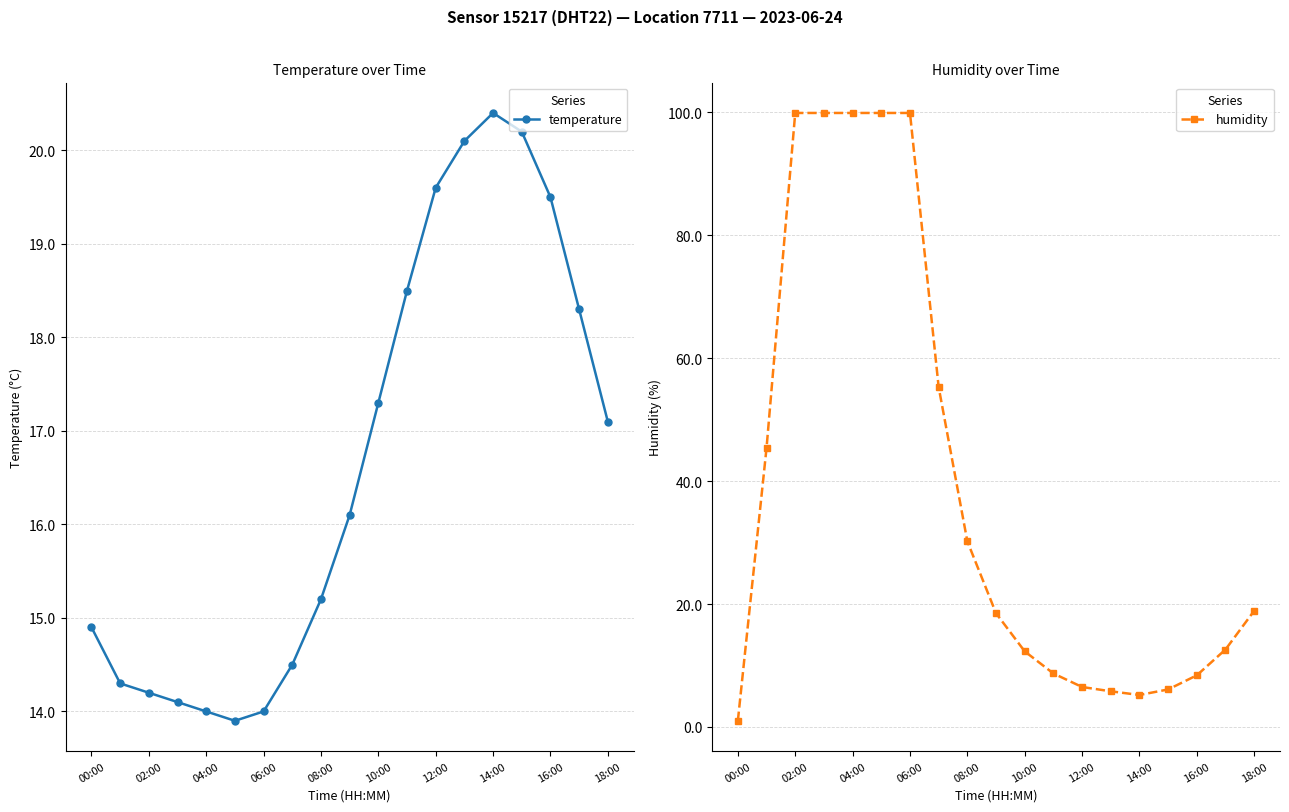

Which series has the largest range (max minus min)?

humidity